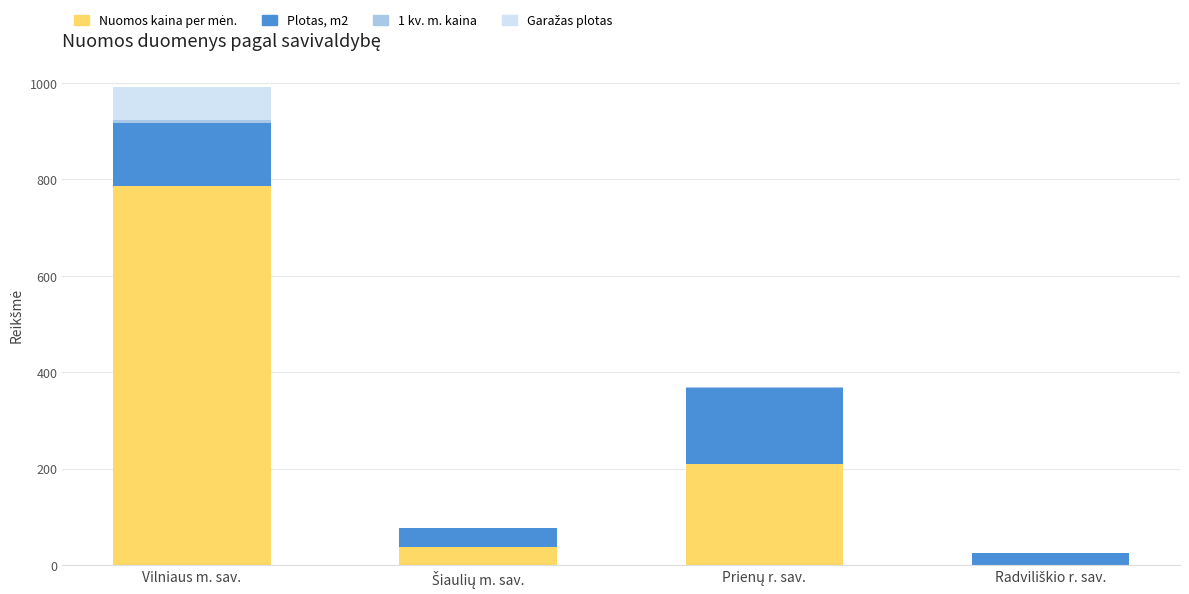

At which category is the sum across all series the highest?

Vilniaus m. sav.